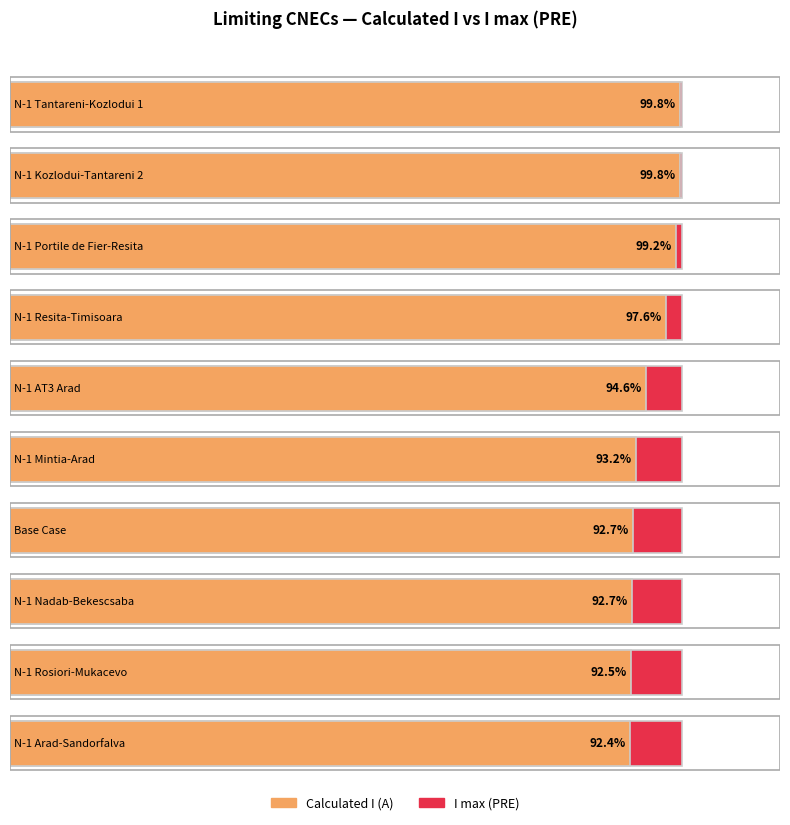

How many bars are there in total?

20